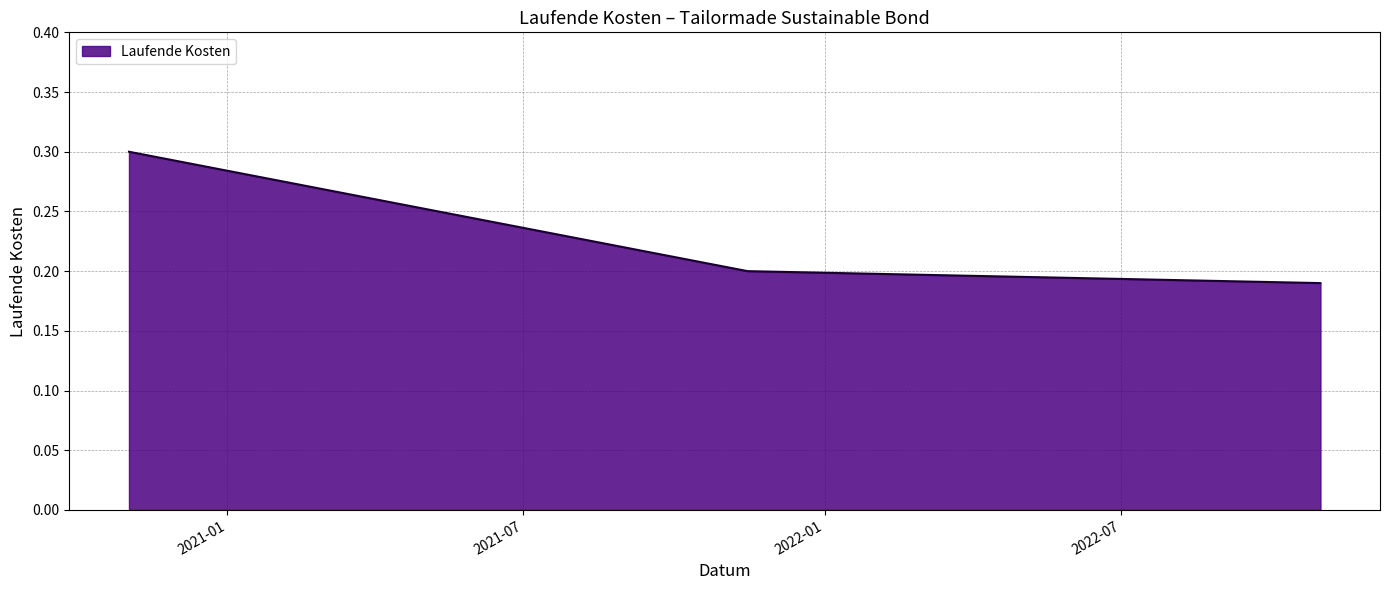

What is the maximum value shown in the chart?

0.3